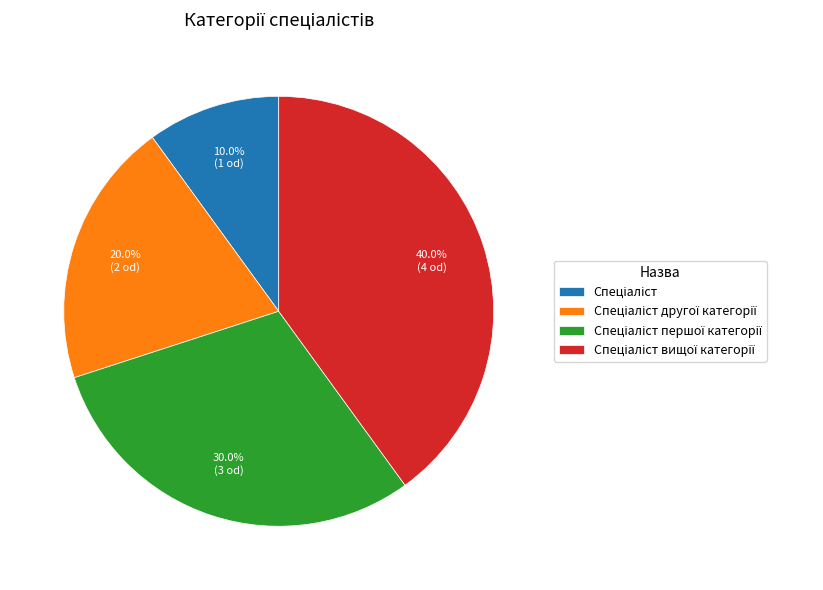

Does any single category account for the majority?

No